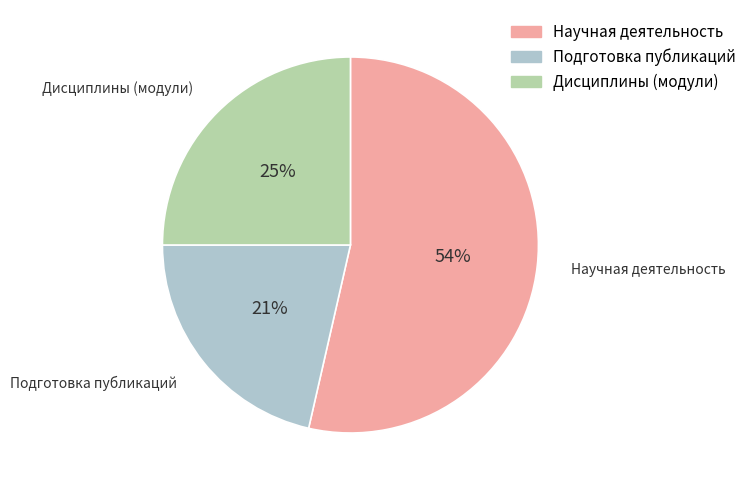

To the nearest percent, what is the difference between the Дисциплины (модули) and Подготовка публикаций slice percentages?

4%